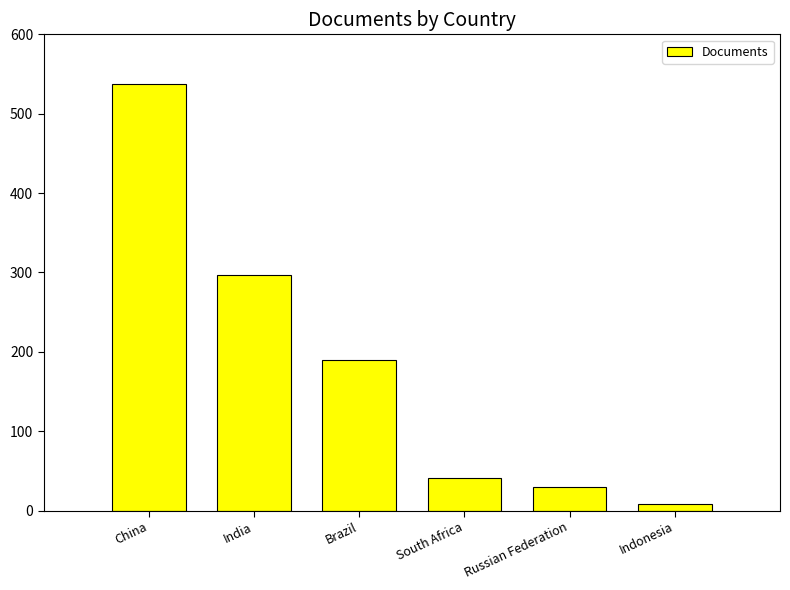

Which label corresponds to the largest value in the chart?

China